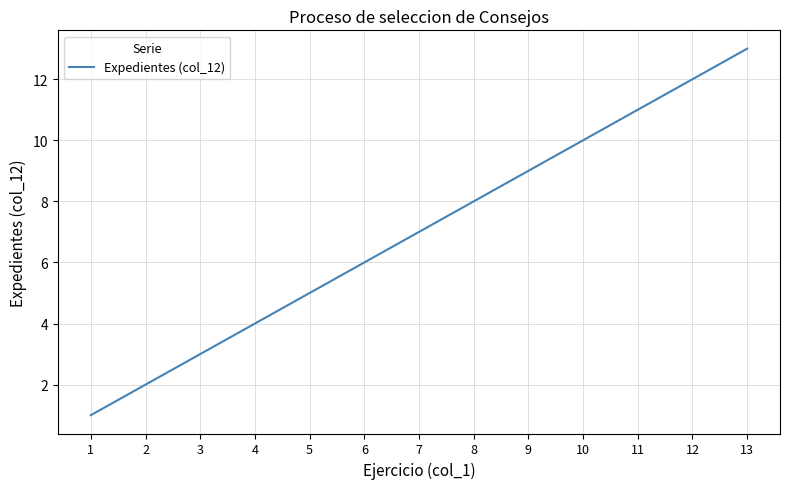

At which category does the chart reach its minimum across all series?

1